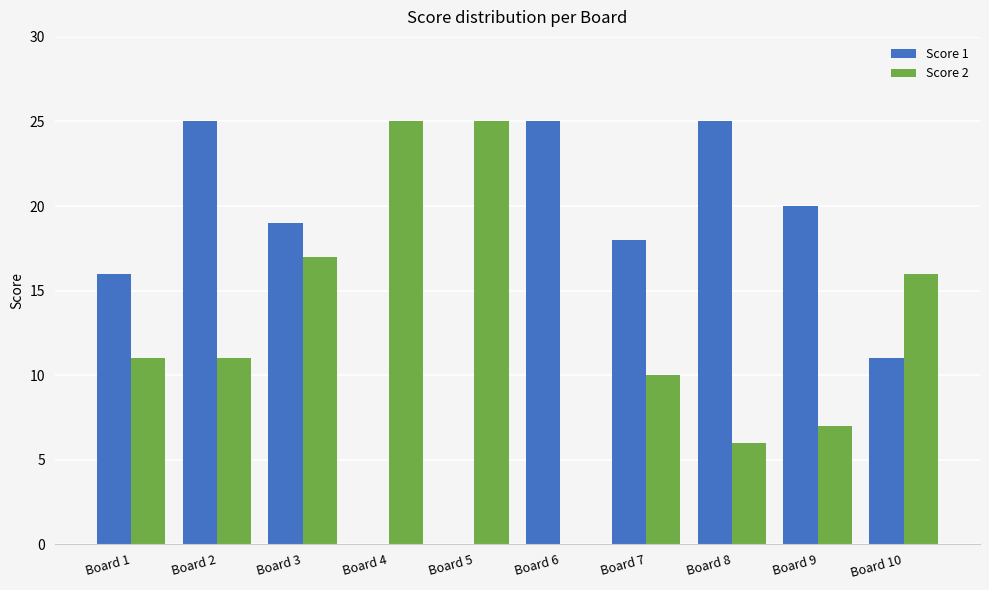

Which series changed the most between Board 3 and Board 4?

Score 1